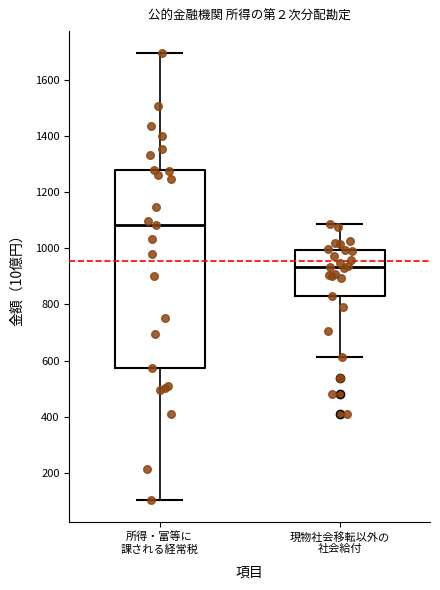

Which box's median line is the lowest?

現物社会移転以外の 社会給付